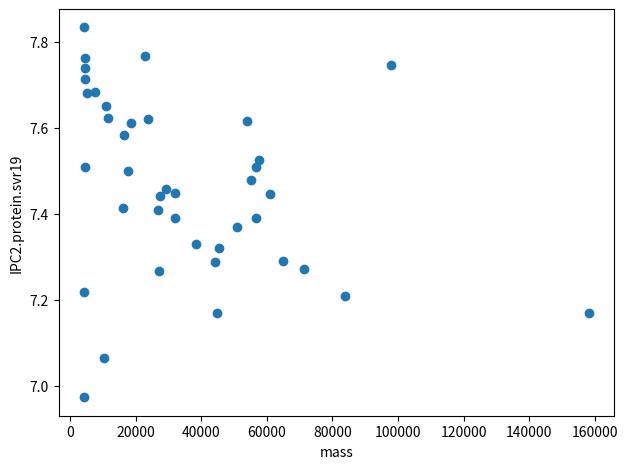

What is the range of Y values (max minus min)?

0.9